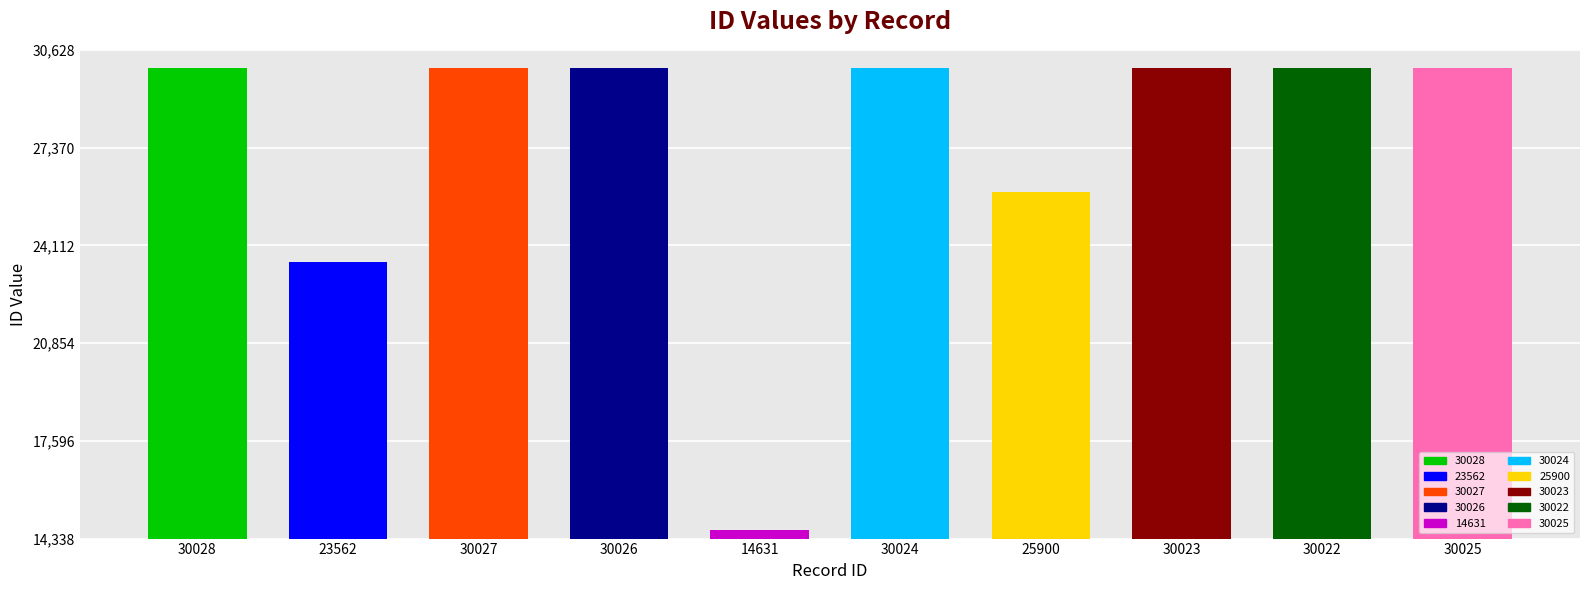

What is the sum of the values at 30027 and 30026?

60053